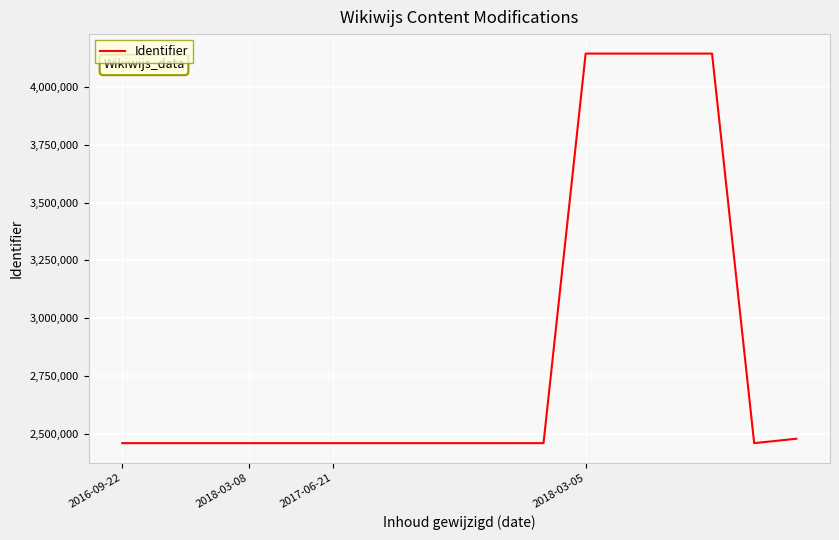

What is the smallest value displayed?

2458765